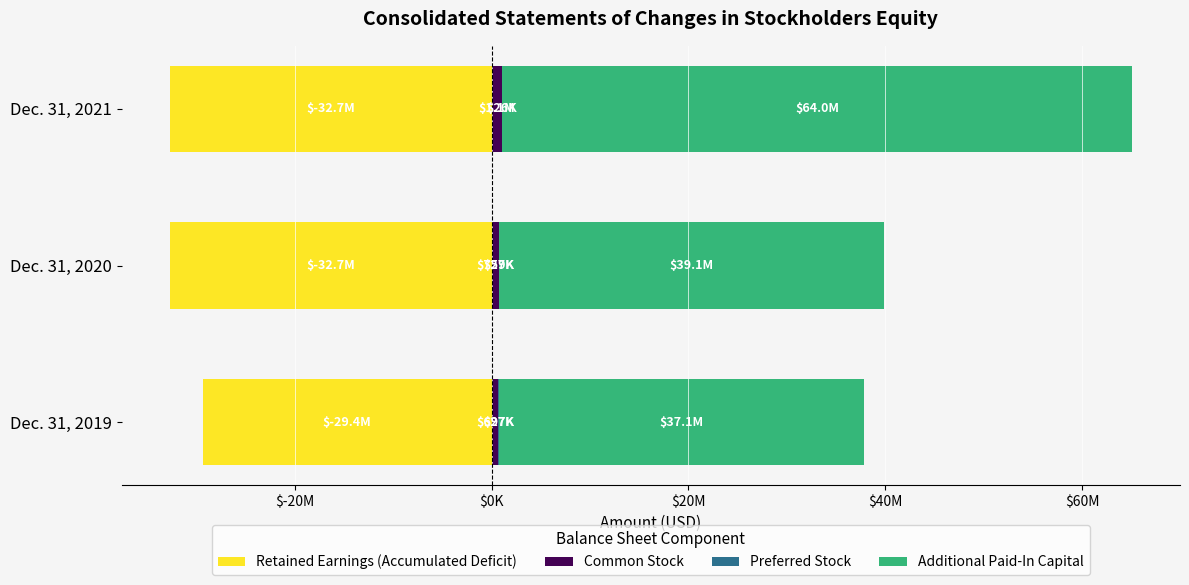

What is the difference between the second highest and minimum values in the Preferred Stock series?

583